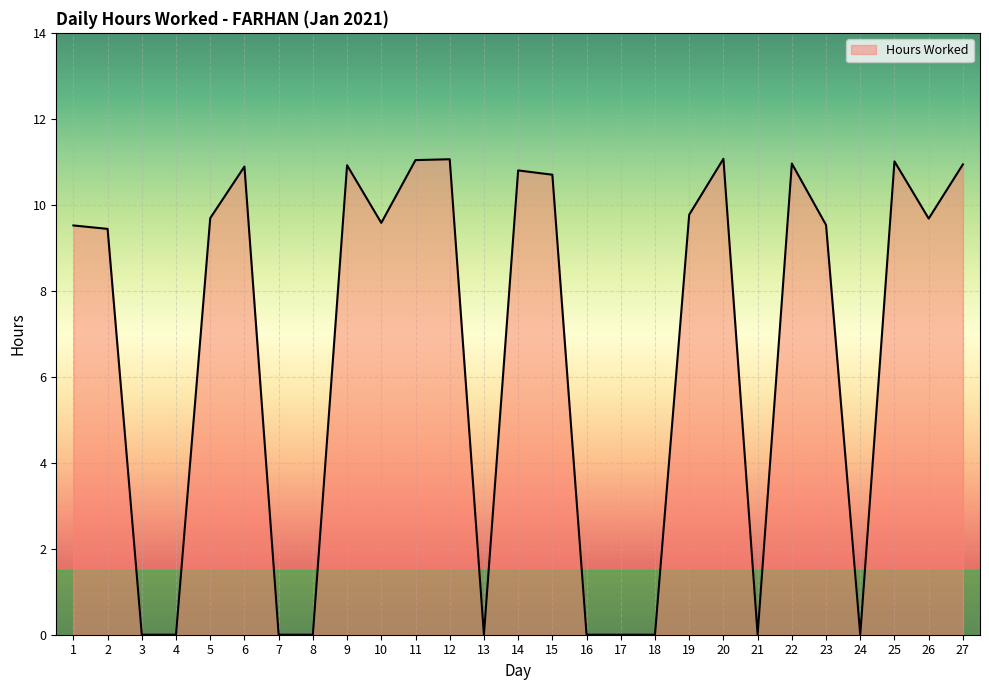

Is it true that the value at 17 is 5.0?

False